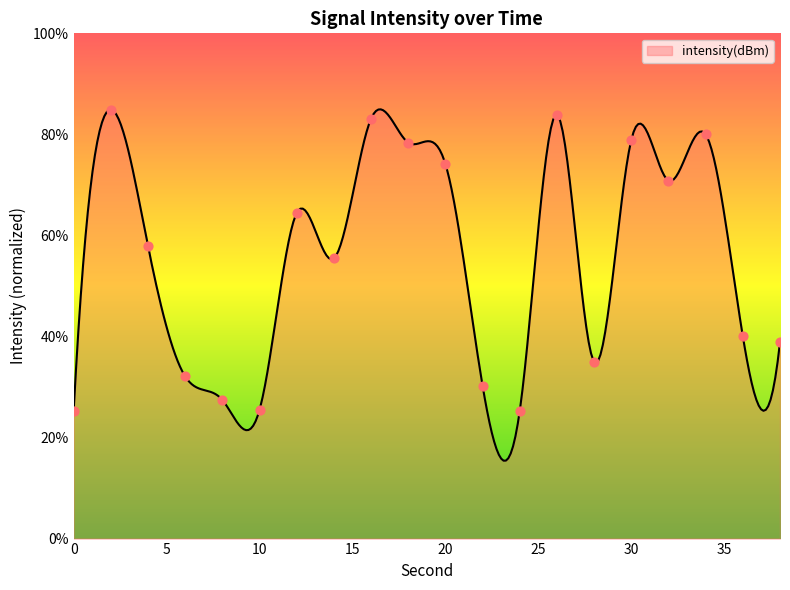

What is the ratio of the value at 14 to the value at 34?

0.7